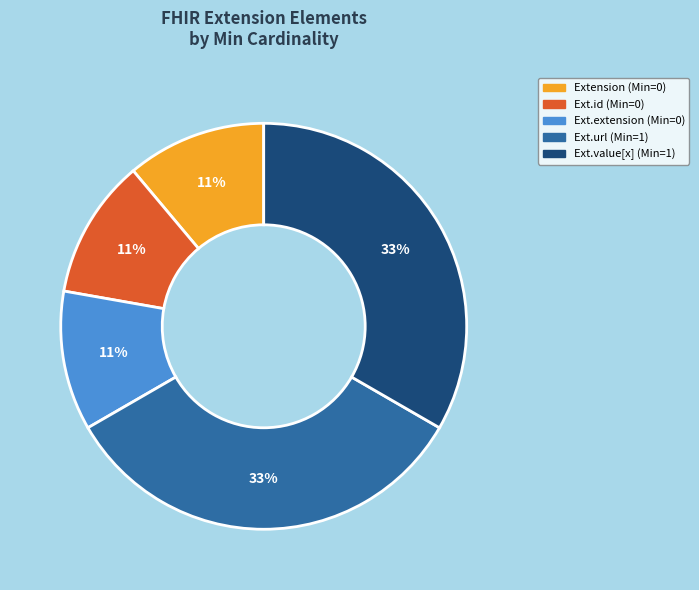

To the nearest percent, what is the difference between the largest and smallest slice percentages?

22%